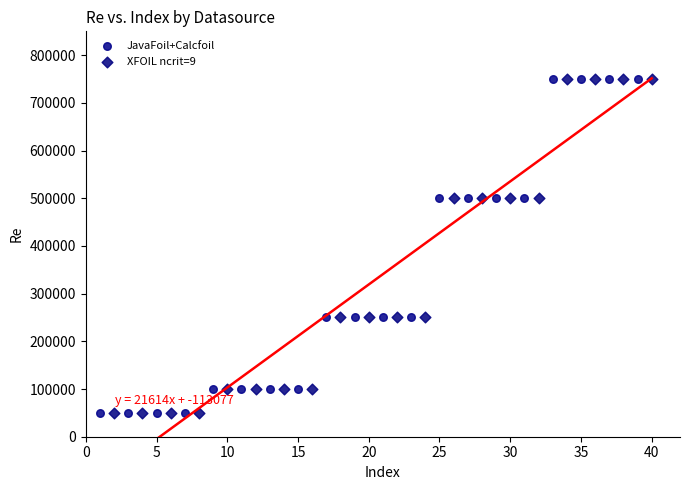

What are all the series names shown in the legend?

JavaFoil+Calcfoil, XFOIL ncrit=9